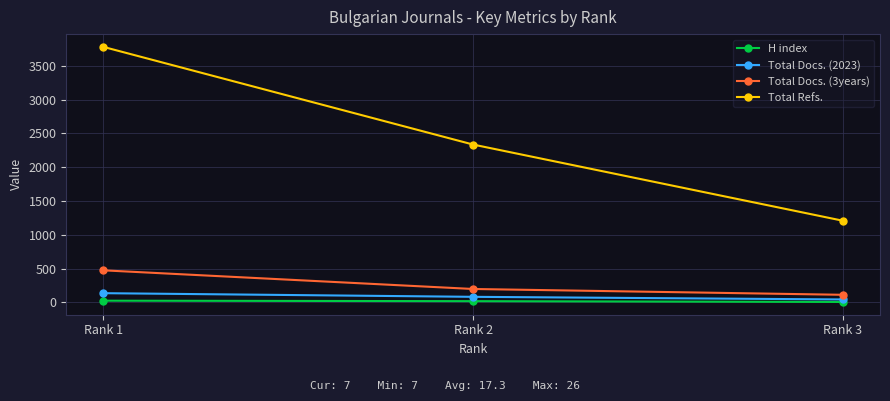

Which series has the largest range (max minus min)?

Total Refs.